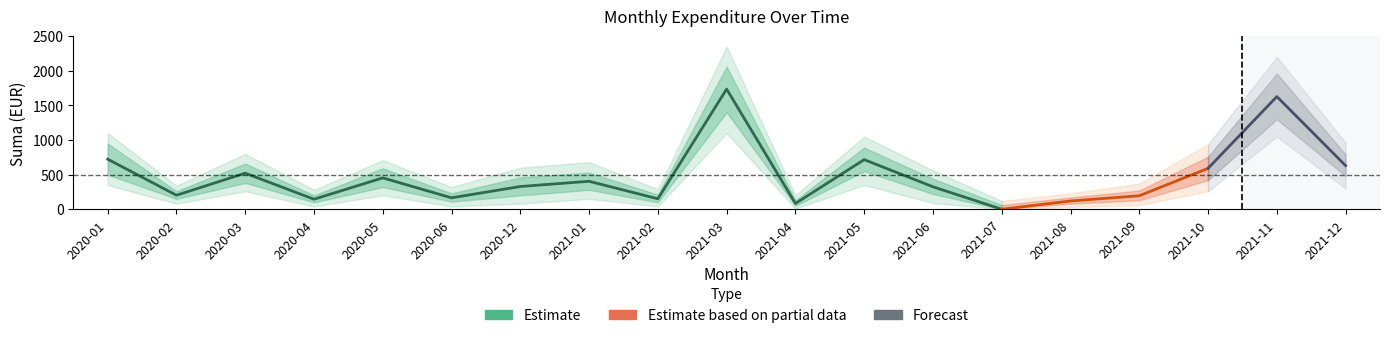

What is the difference between the values at 2021-06 and 2021-11?

1303.1